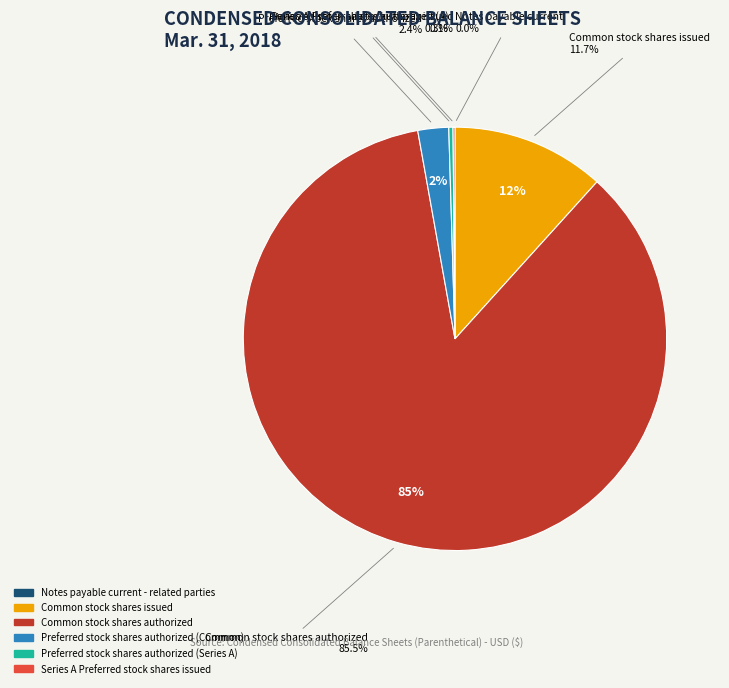

Between Notes payable current - related parties and Series A Preferred stock shares issued, which is larger?

Series A Preferred stock shares issued